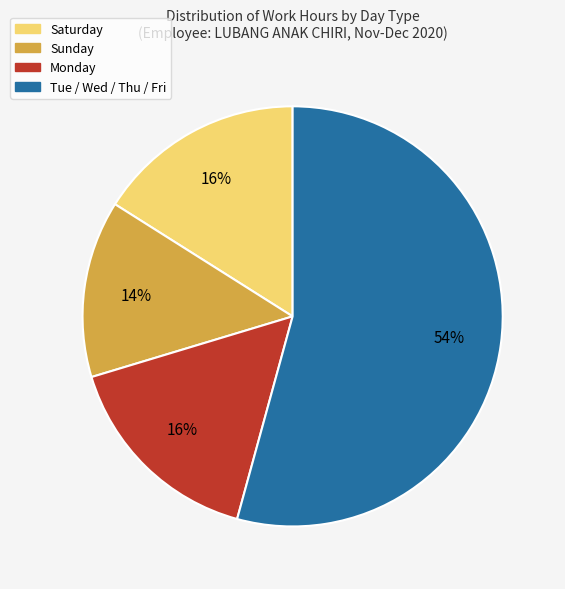

To the nearest percent, what is the average slice percentage?

25%